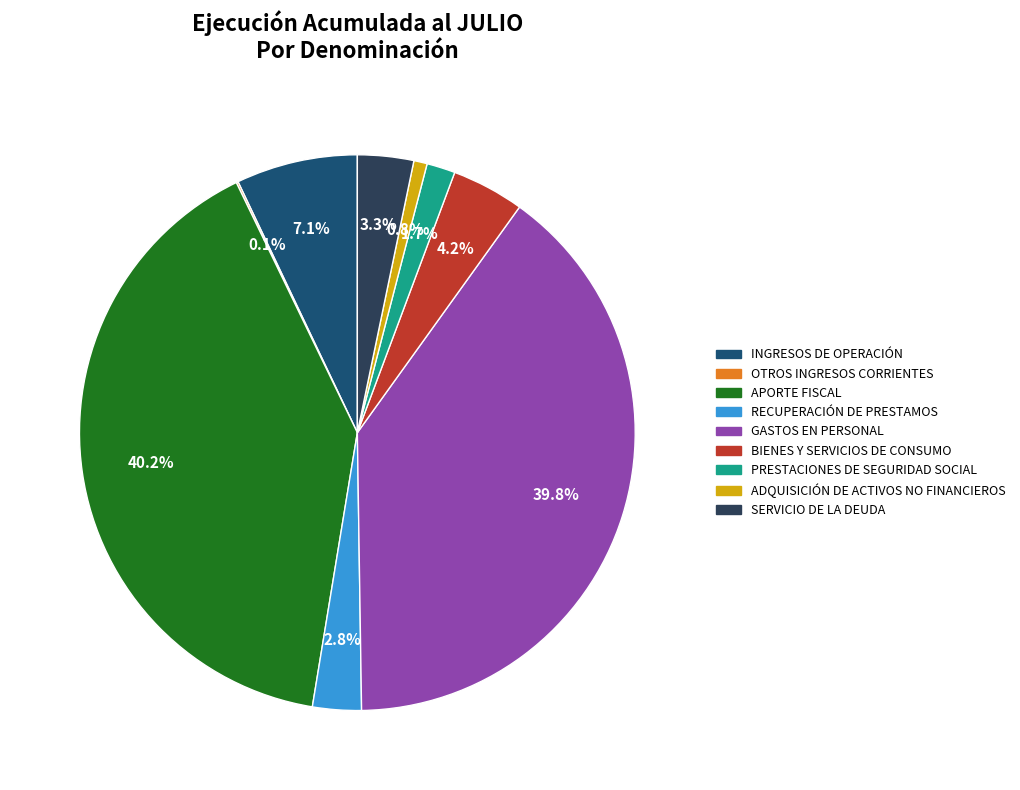

Is it true that ADQUISICIÓN DE ACTIVOS NO FINANCIEROS is 11% of the pie?

False